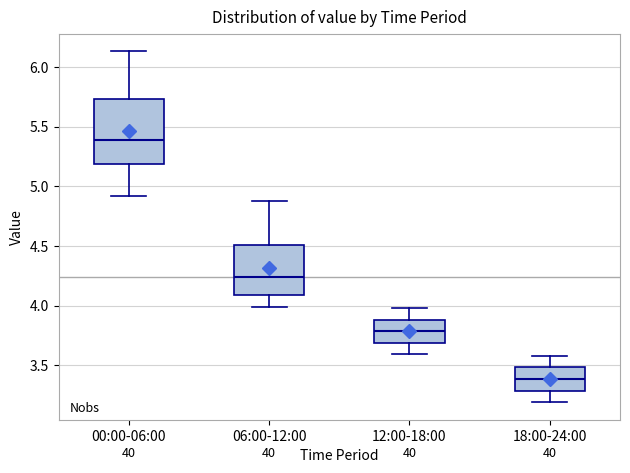

Where is the upper edge of the box for 00:00-06:00 on the y-axis? The values are not printed on the chart, so give them approximately, as read against the axis.

5.75